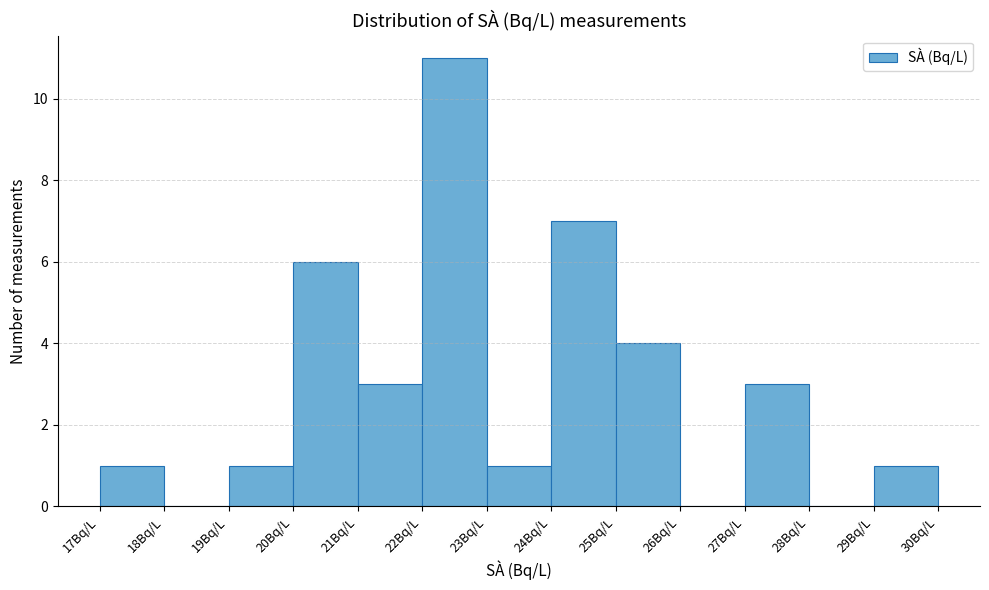

What is the height of the bar covering 22 to 23 on the x-axis? The values are not printed on the chart, so give them approximately, as read against the axis.

11